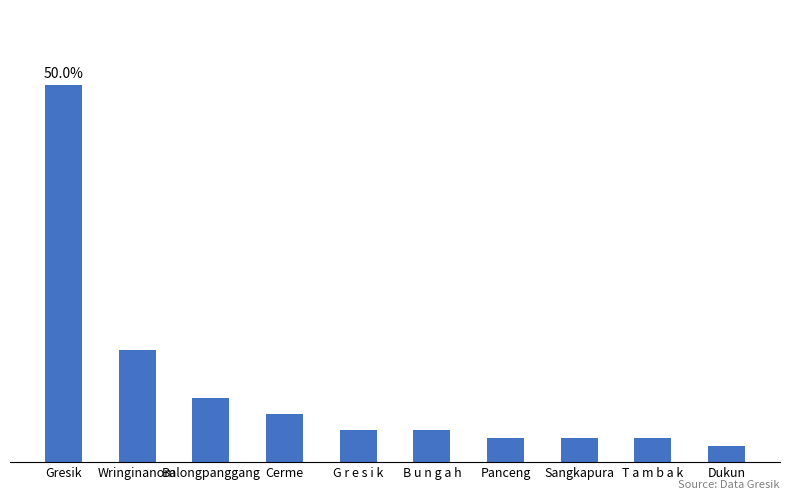

Does the chart contain any negative values?

No